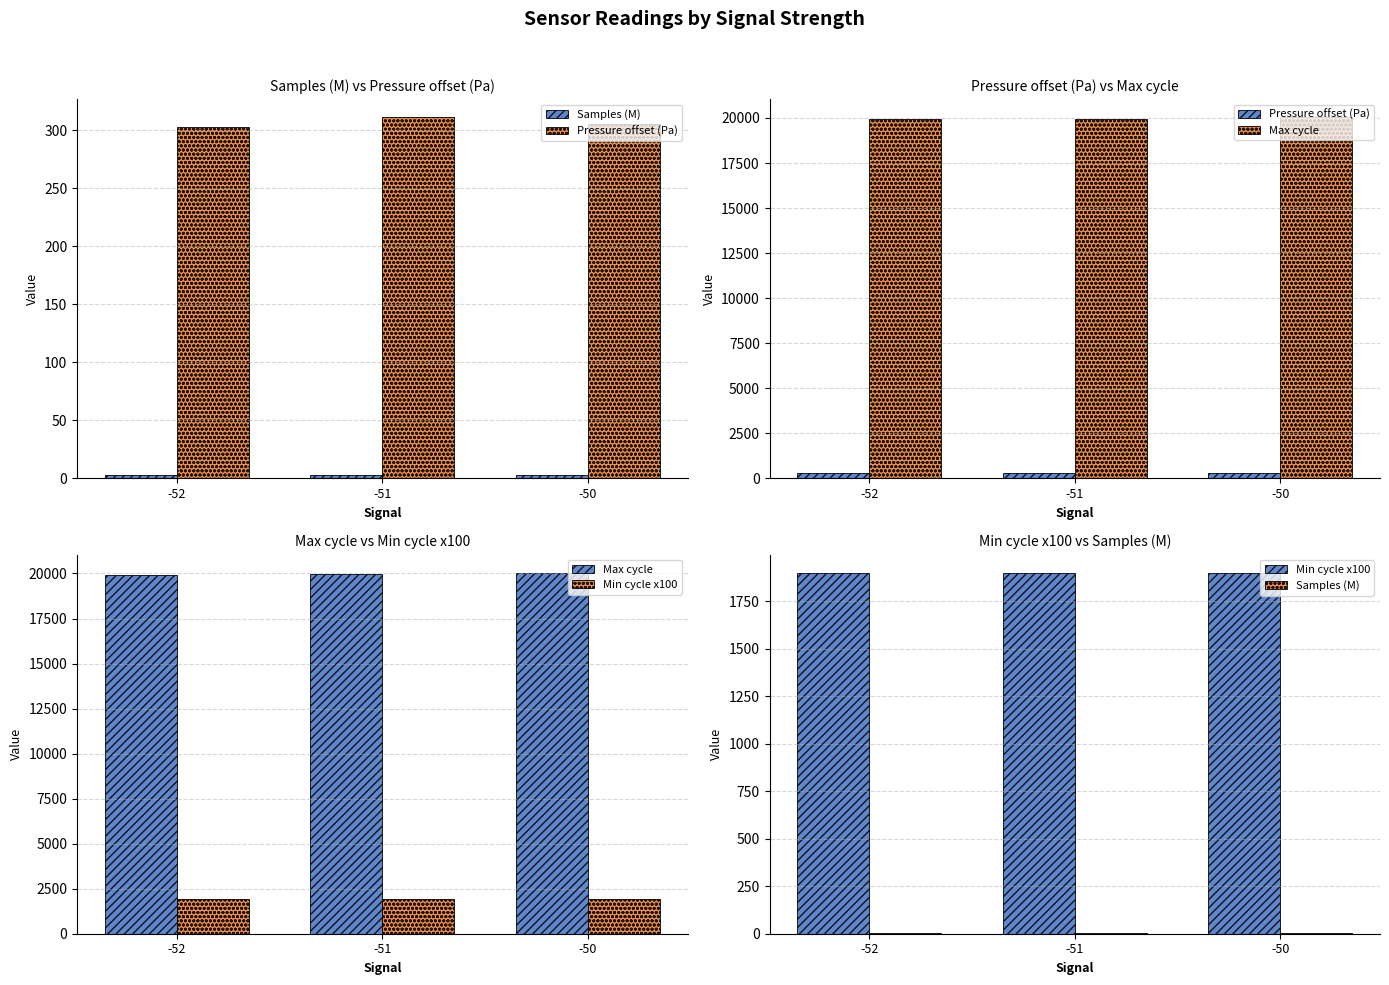

Between -52 and -51, which series saw the biggest shift?

Max cycle